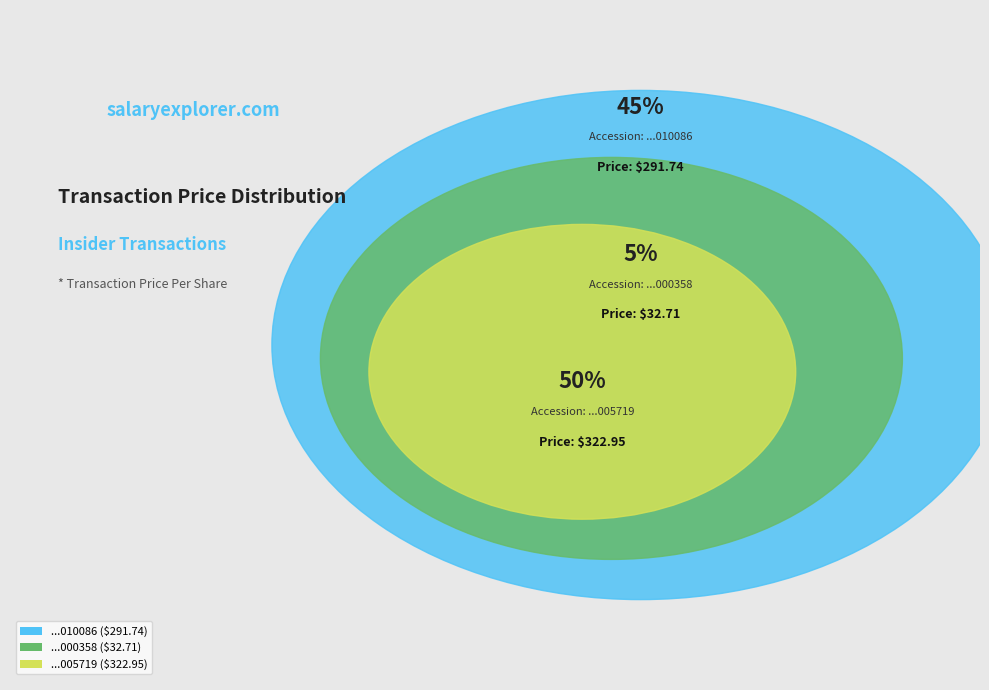

How many slices are in this pie chart?

3